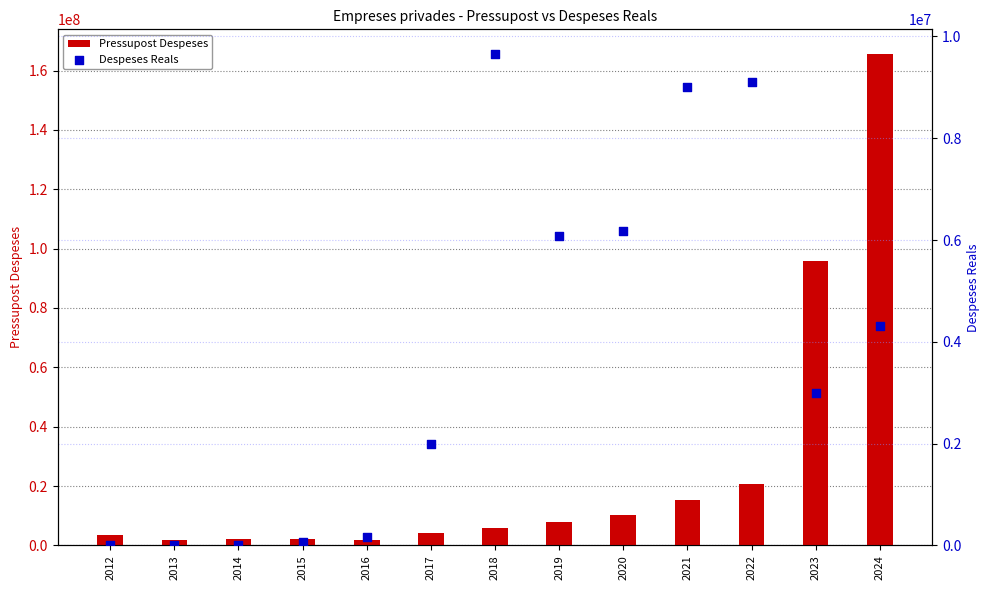

Which series has the largest total across all categories?

Pressupost Despeses